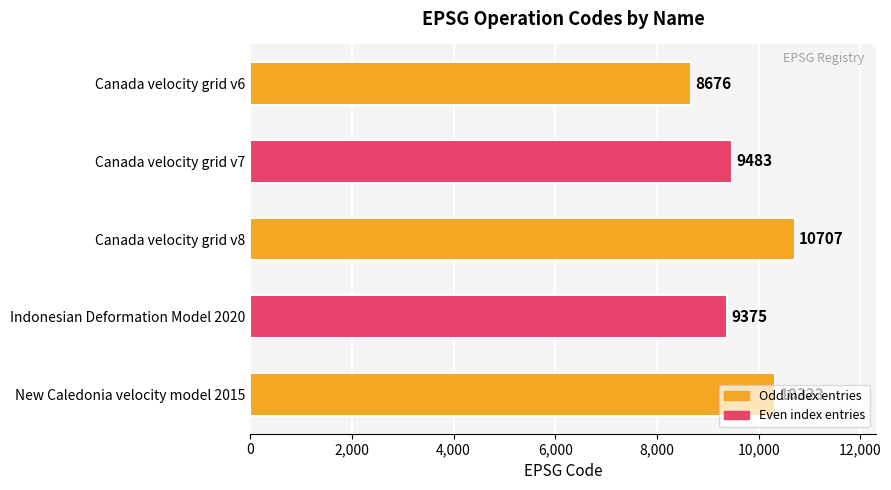

Does the chart contain stacked bars?

No